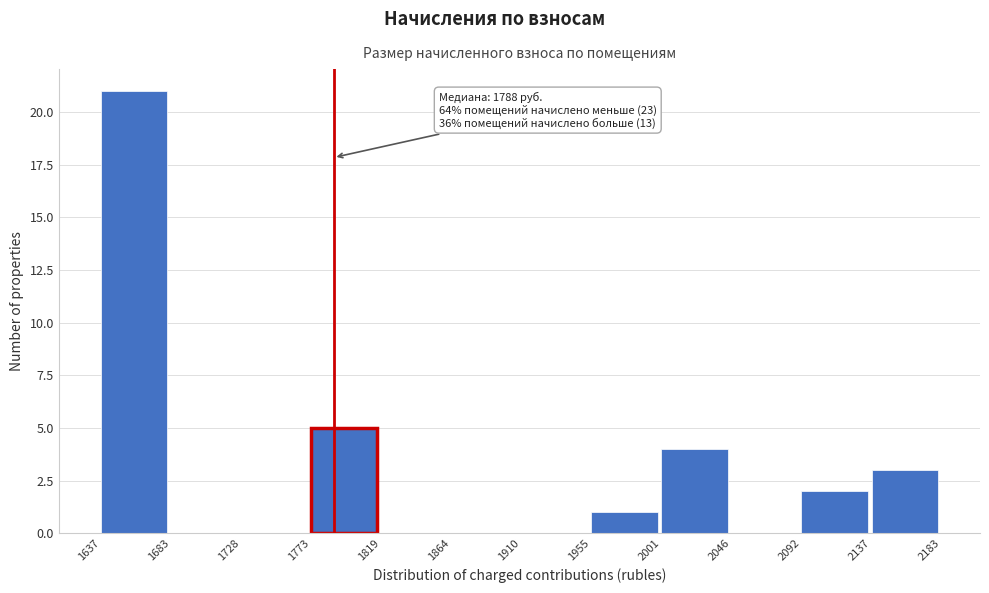

Which range on the x-axis has the tallest bar?

1637 to 1683